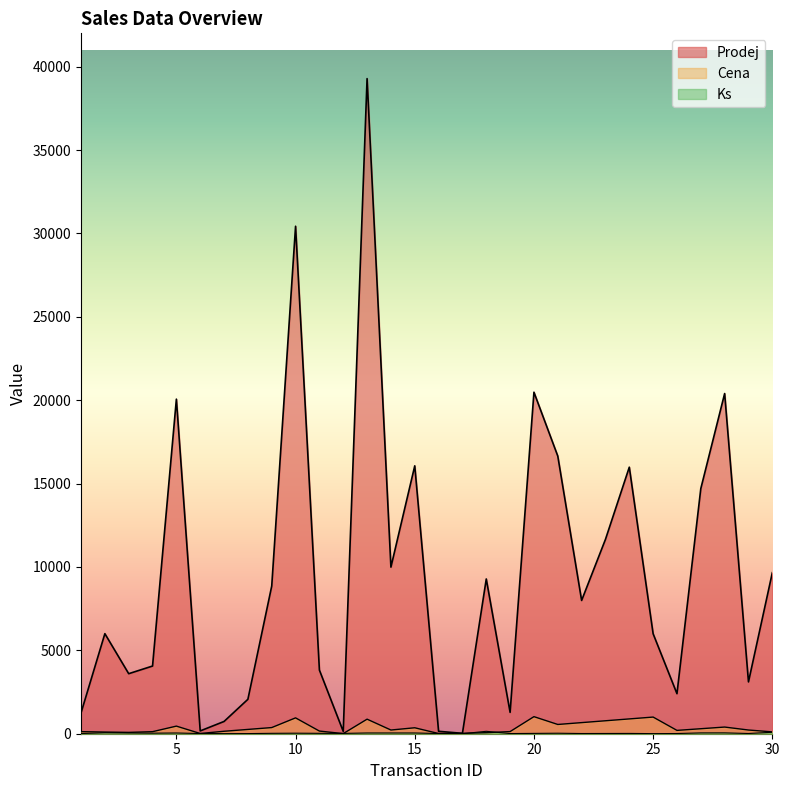

Does the chart have visible grid lines?

No